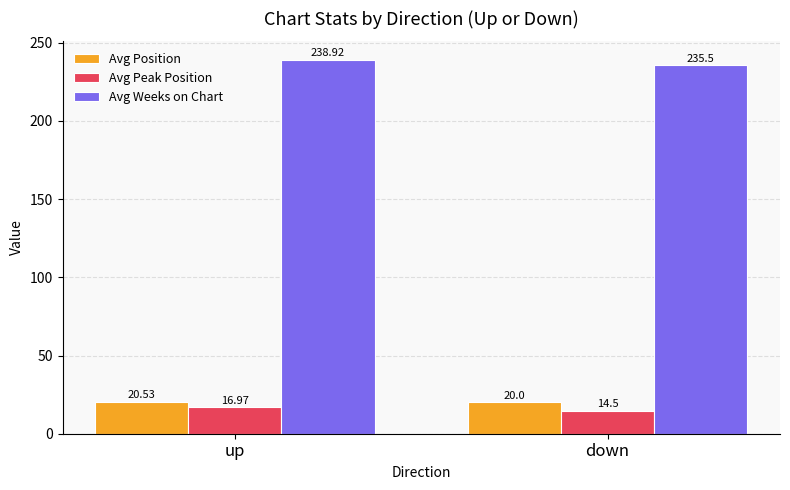

Reading left to right, what are all the values shown in this chart?

Avg Position: 20.5	20.0
Avg Peak Position: 17.0	14.5
Avg Weeks on Chart: 238.9	235.5